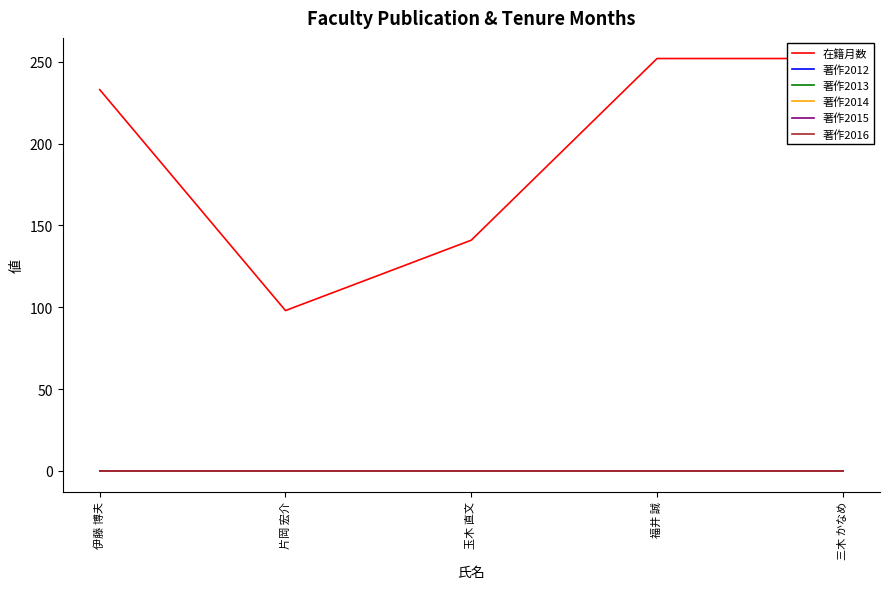

What is the difference between the maximum and minimum values in the 在籍月数 series?

154